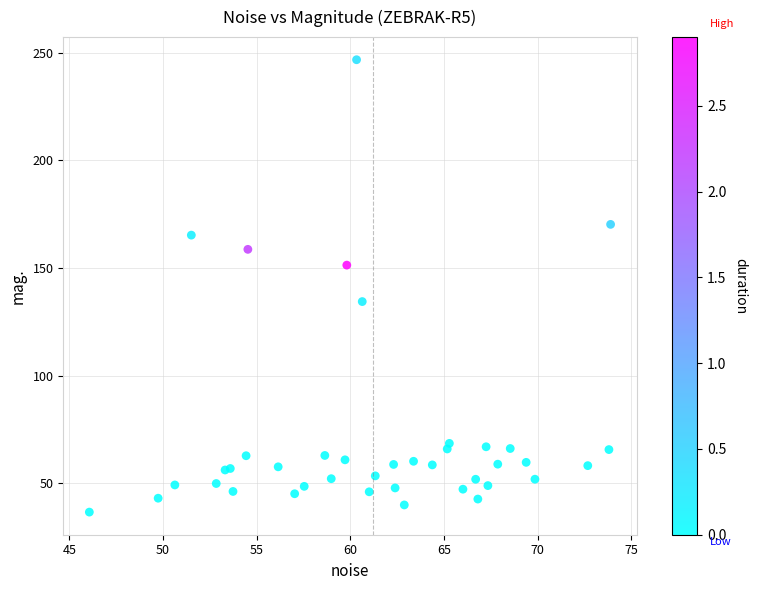

What Y value in the scatter plot is closest to 141?

134.4